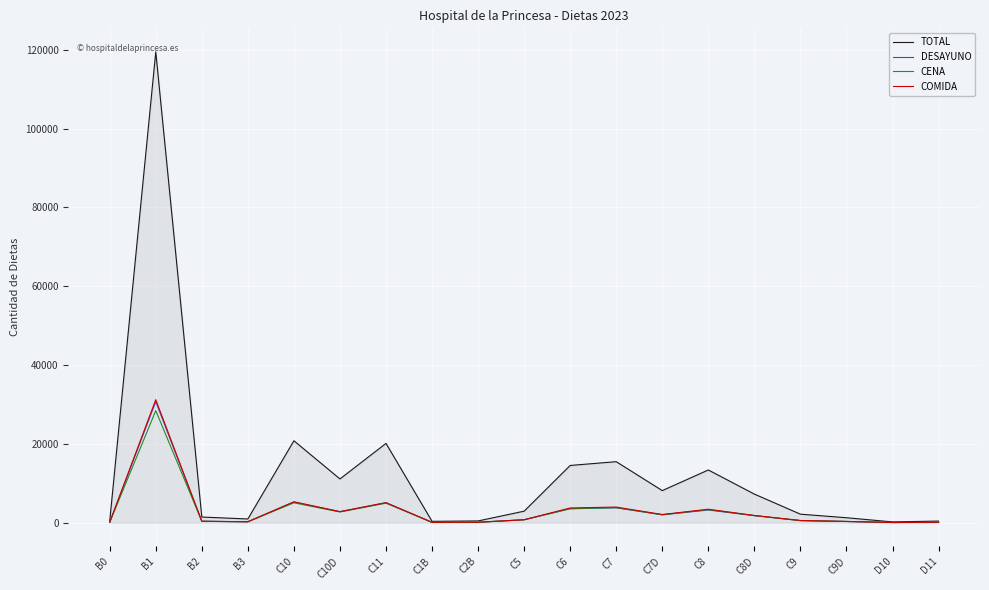

What is the approximate value of COMIDA at C11, to the nearest 50?

5100